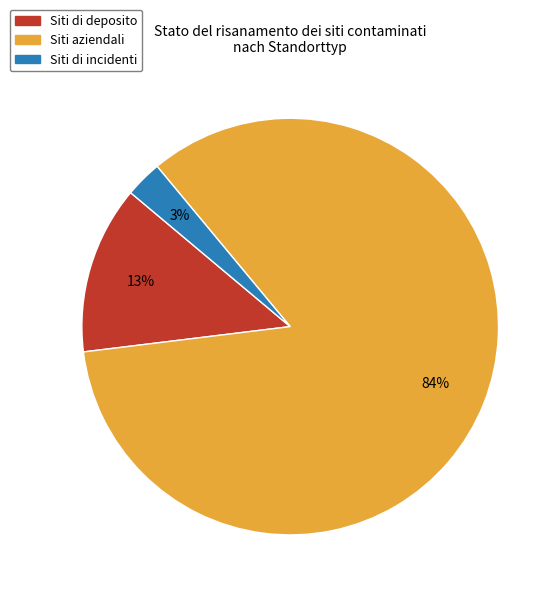

Which category accounts for the majority?

Siti aziendali